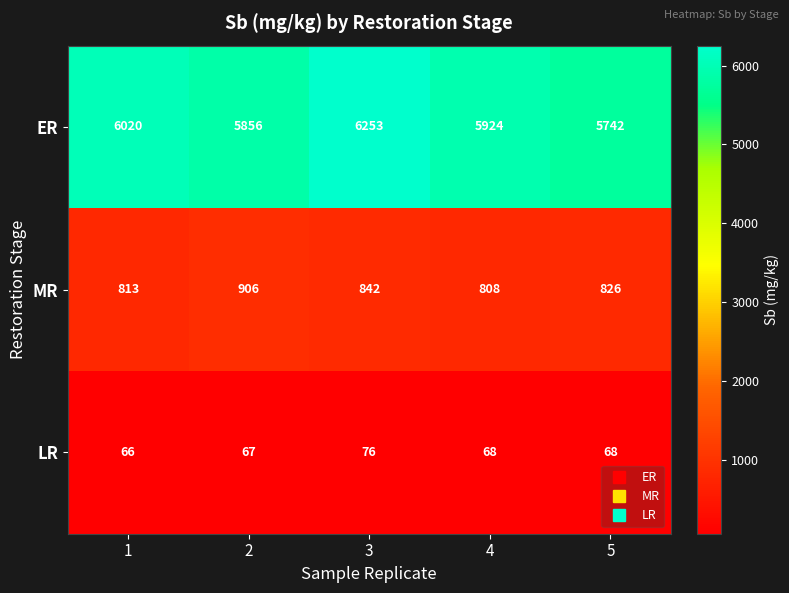

At 4, list the series in order from largest to smallest.

ER, MR, LR